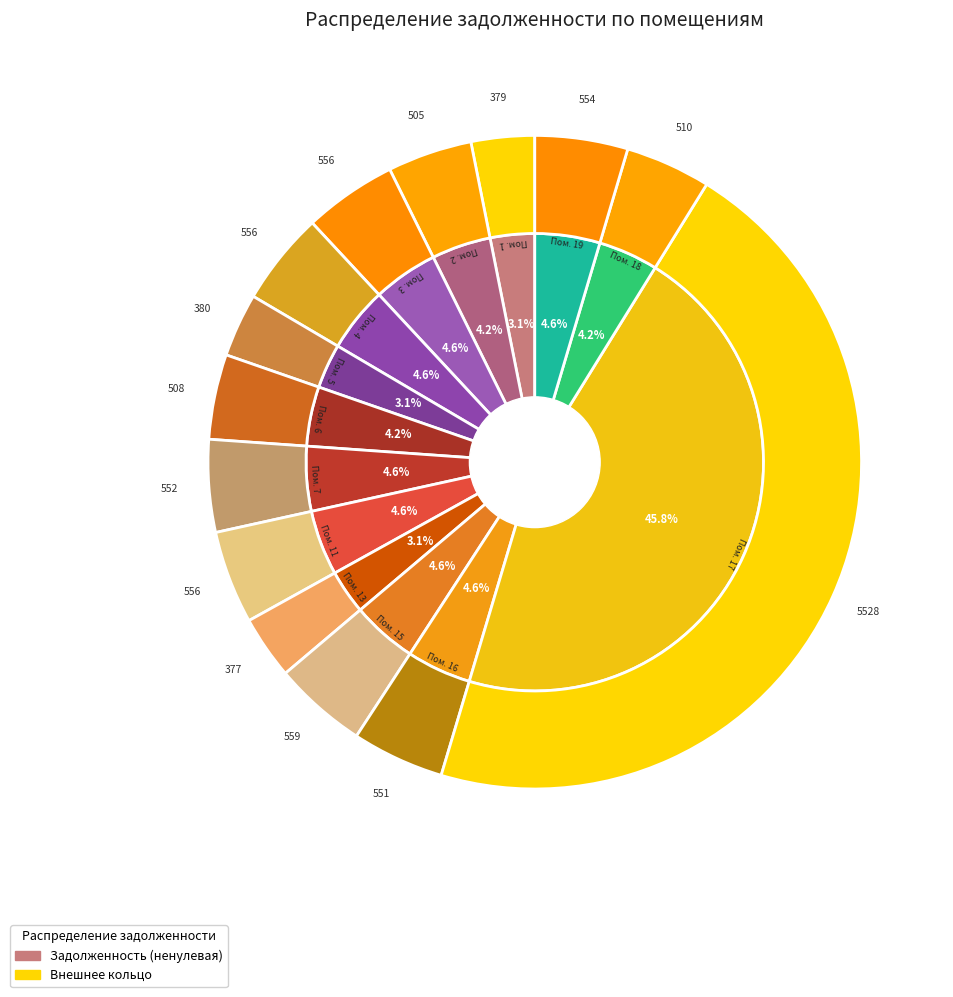

Which slice is the largest?

17